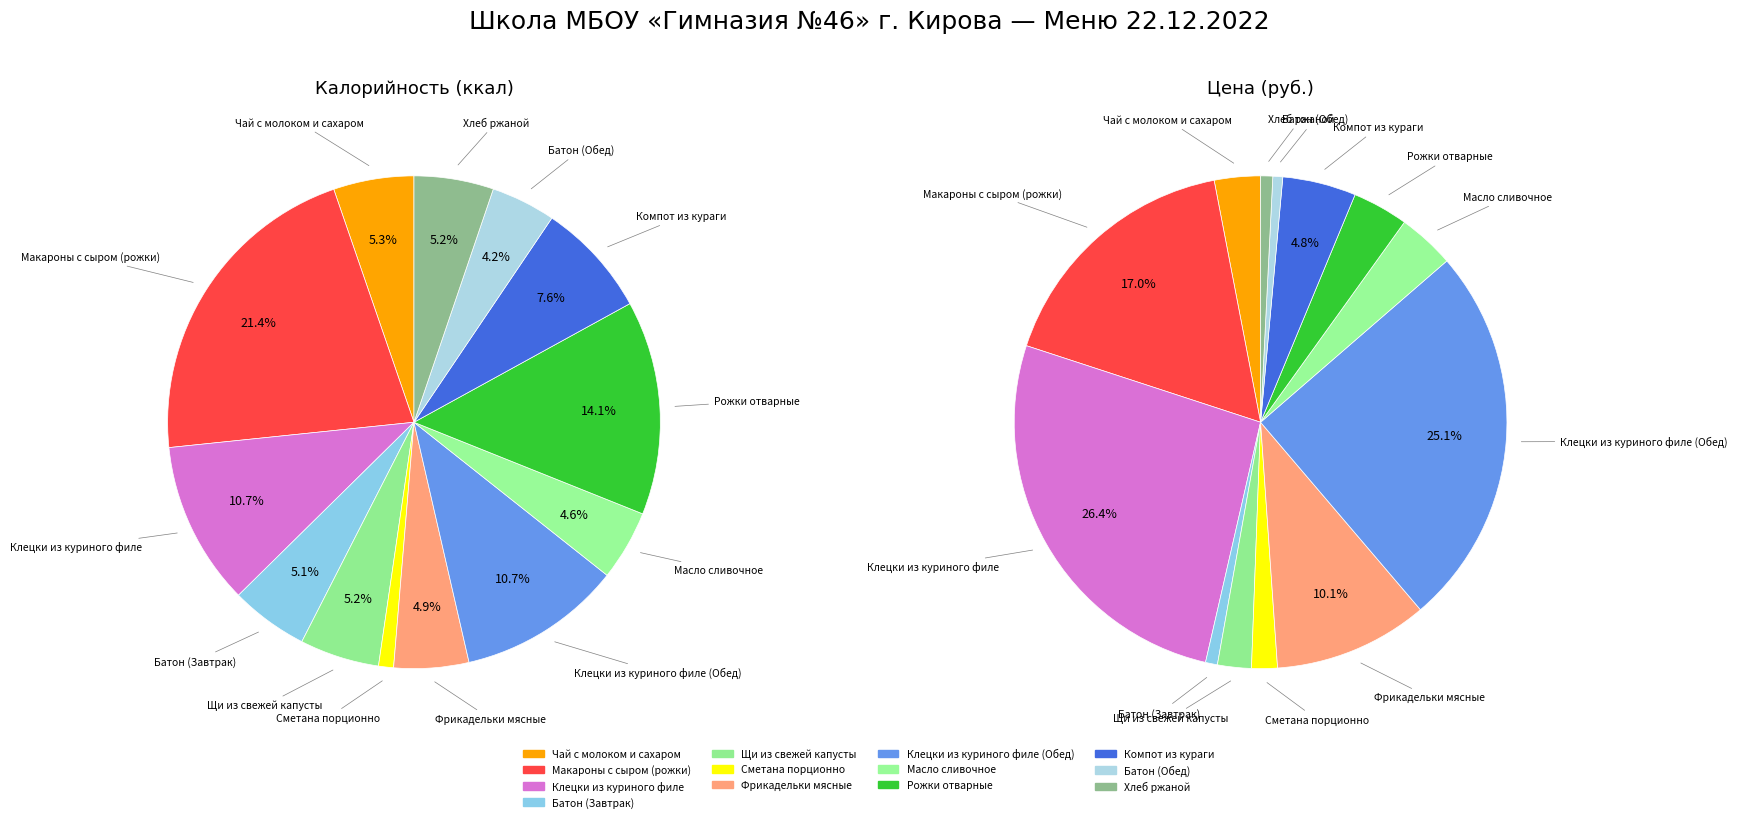

Which series changed the most between Сметана порционно and Рожки отварные?

Калорийность